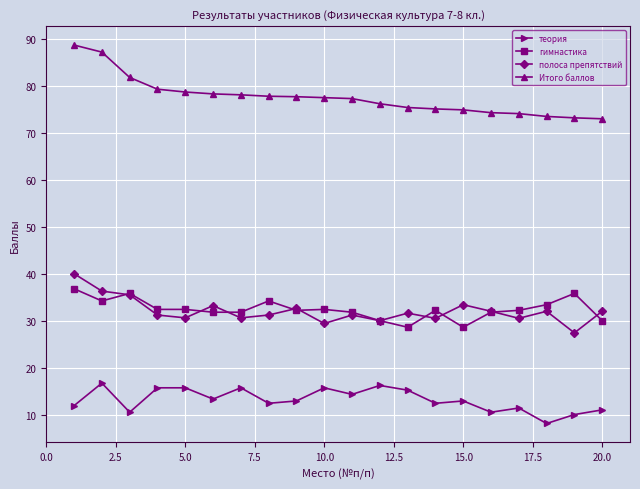

What is the minimum value shown in the chart?

8.1